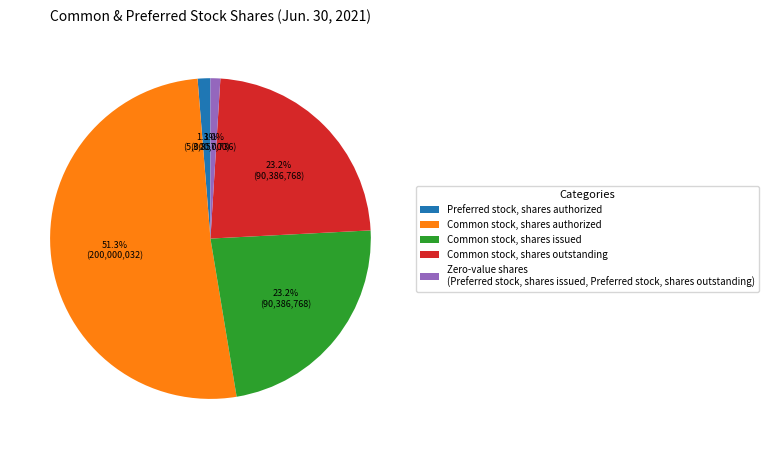

What is the largest slice in the pie chart?

Common stock, shares authorized